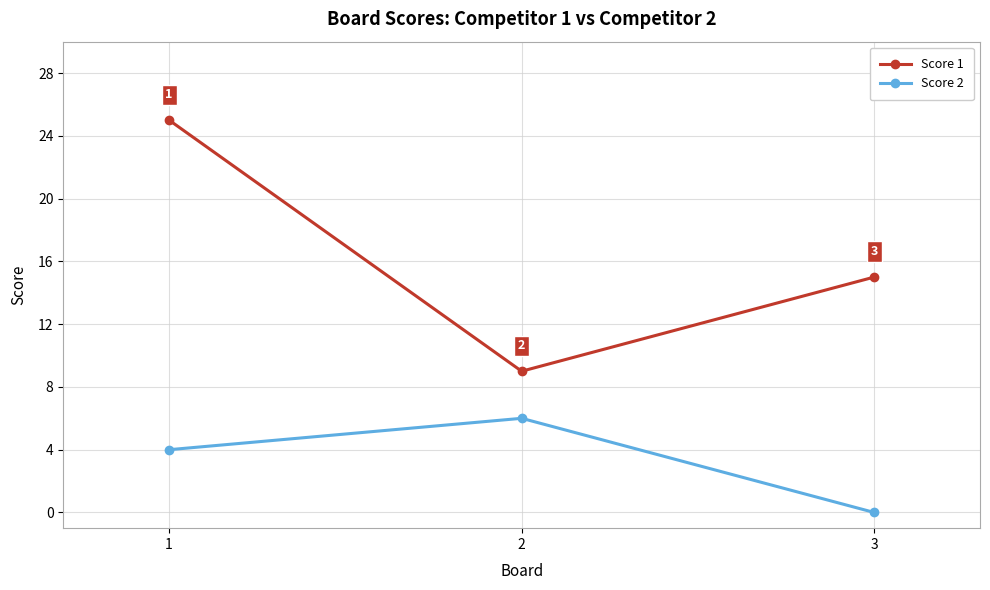

What value does the Score 2 series have at 1?

4